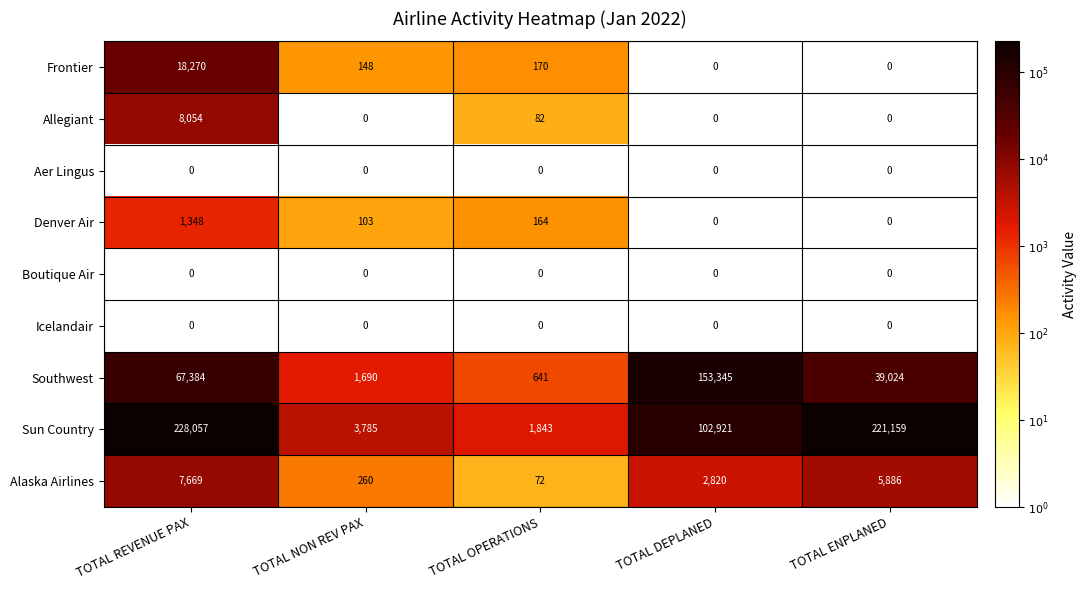

Is it true that Frontier equals -7816 at TOTAL ENPLANED?

False